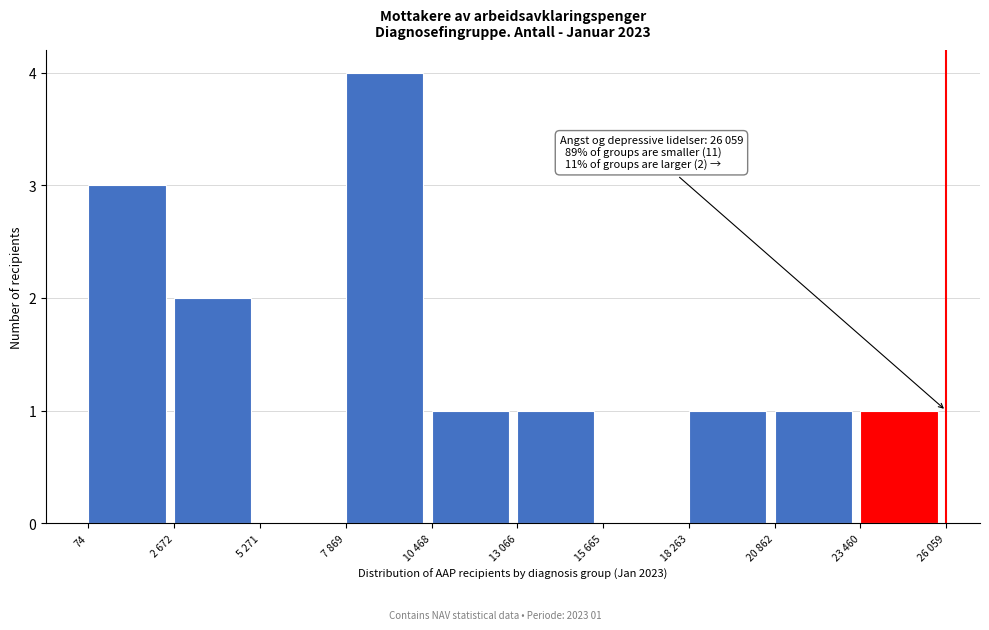

Reading right to left, what are all the values shown in this chart?

23 460=1	20 862=1	18 263=1	15 665=0	13 066=1	10 468=1	7 869=4	5 271=0	2 672=2	74=3